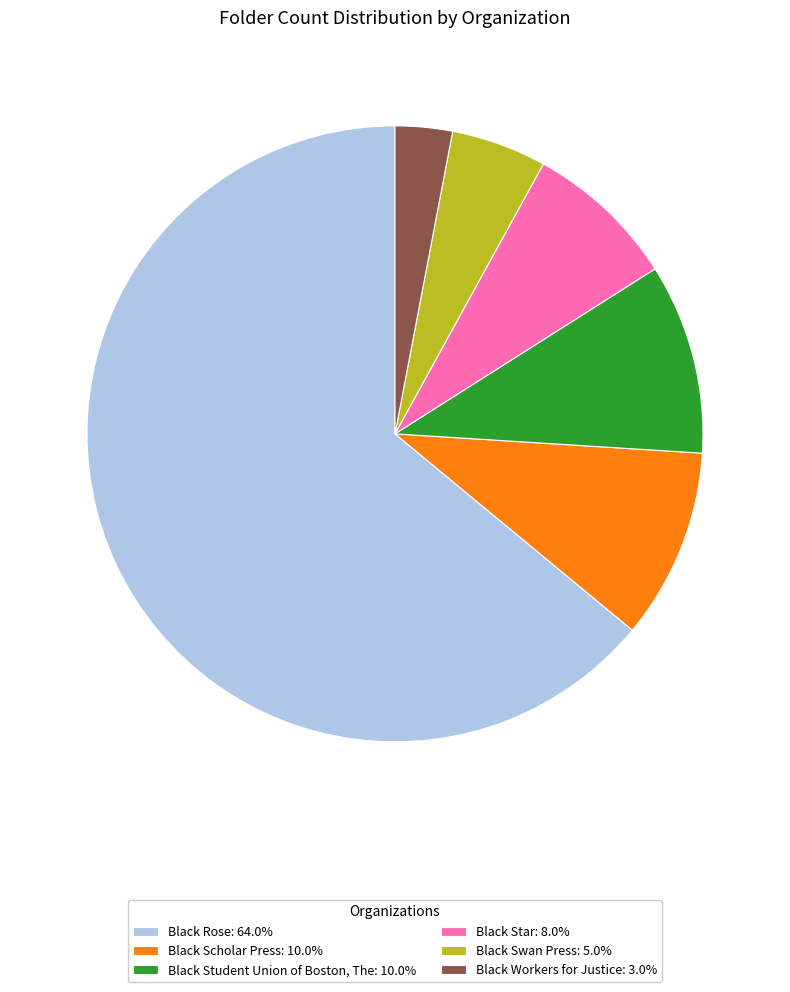

Combined, do Black Star: 8.0% and Black Workers for Justice: 3.0% account for over 50%?

No